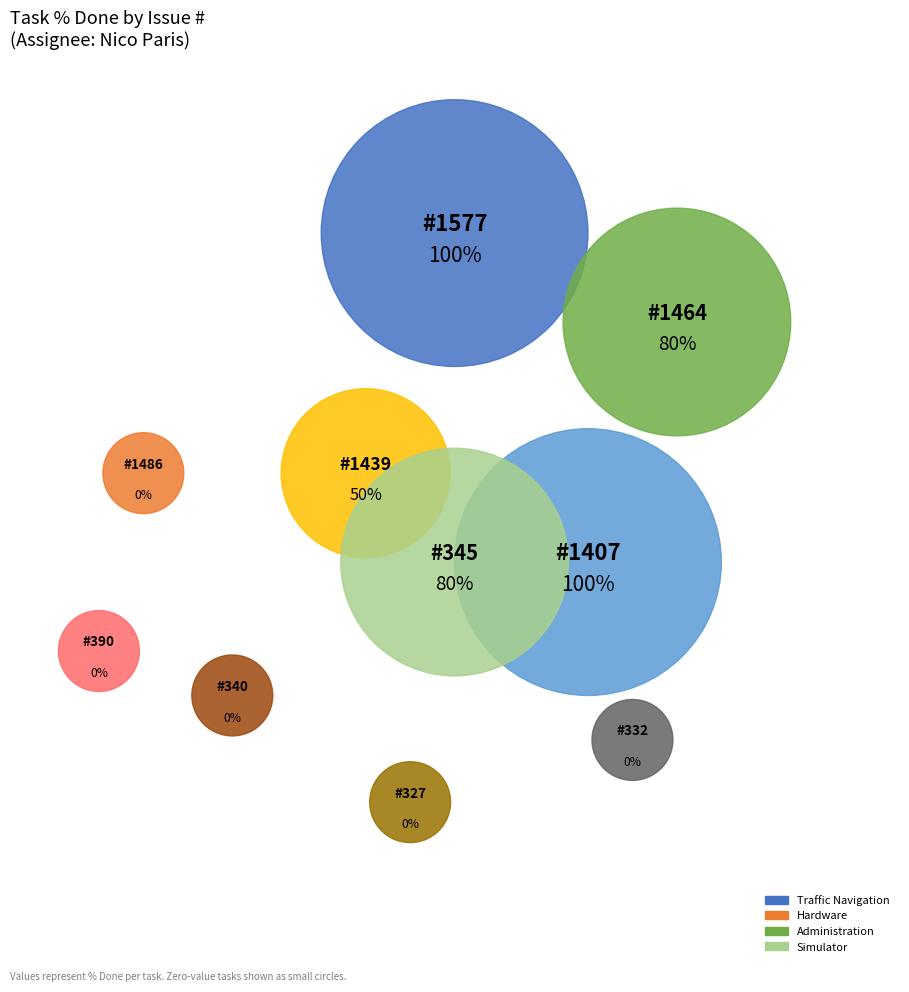

Is there a majority slice in this chart?

No